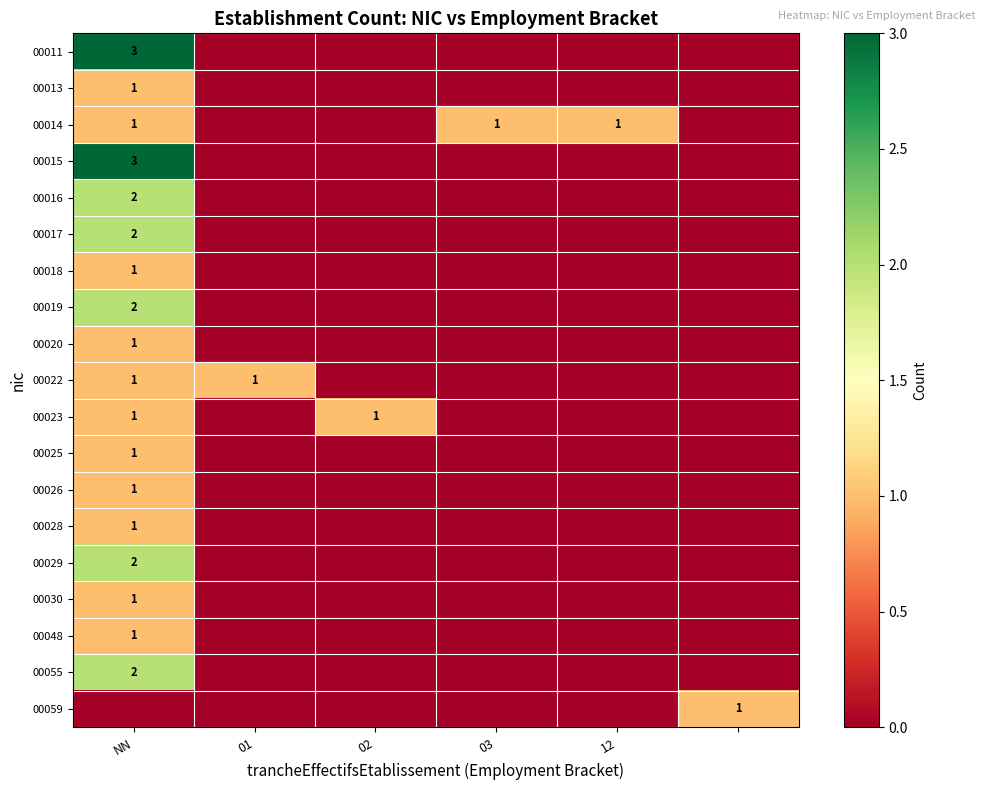

The value of 00026 at NN is 1. True or false?

True